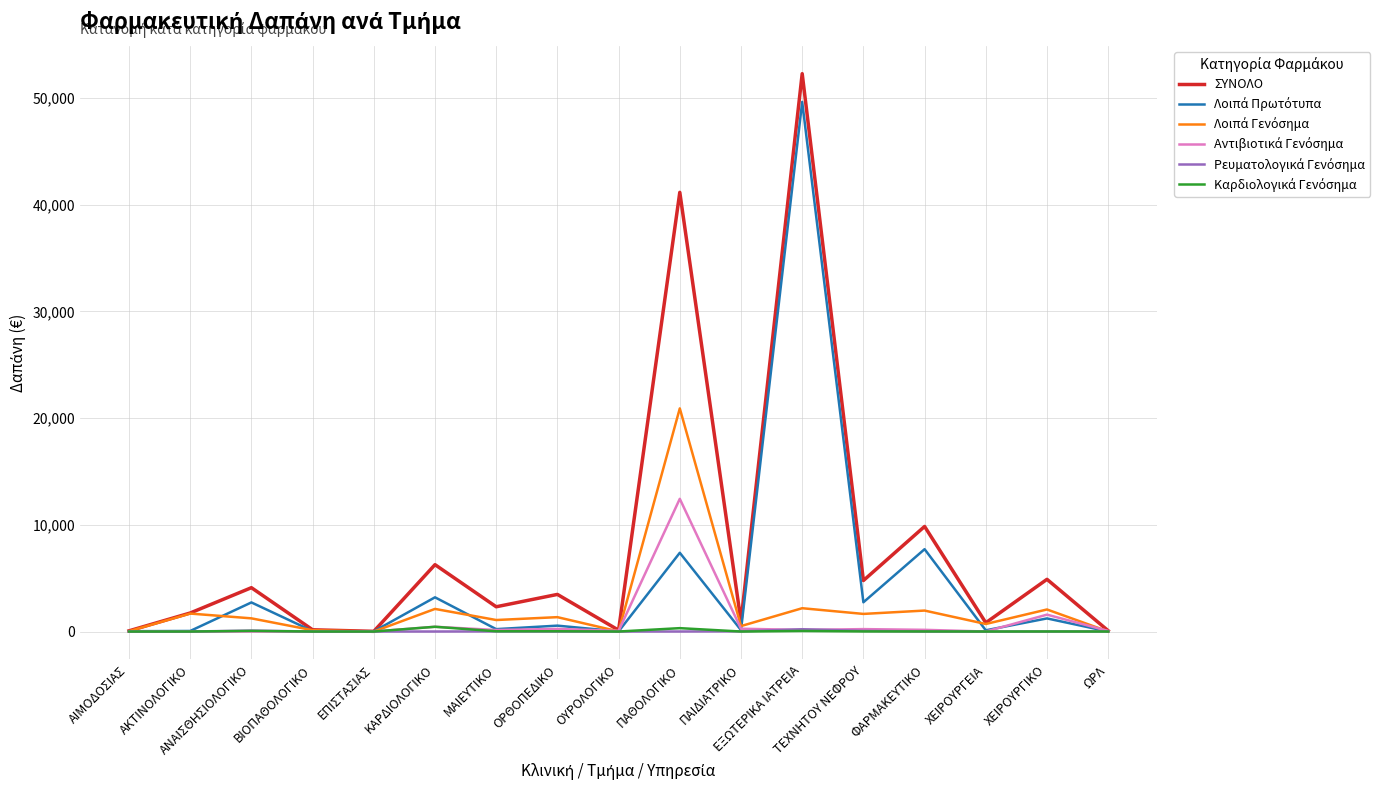

At how many categories does at least one series exceed 14976?

2